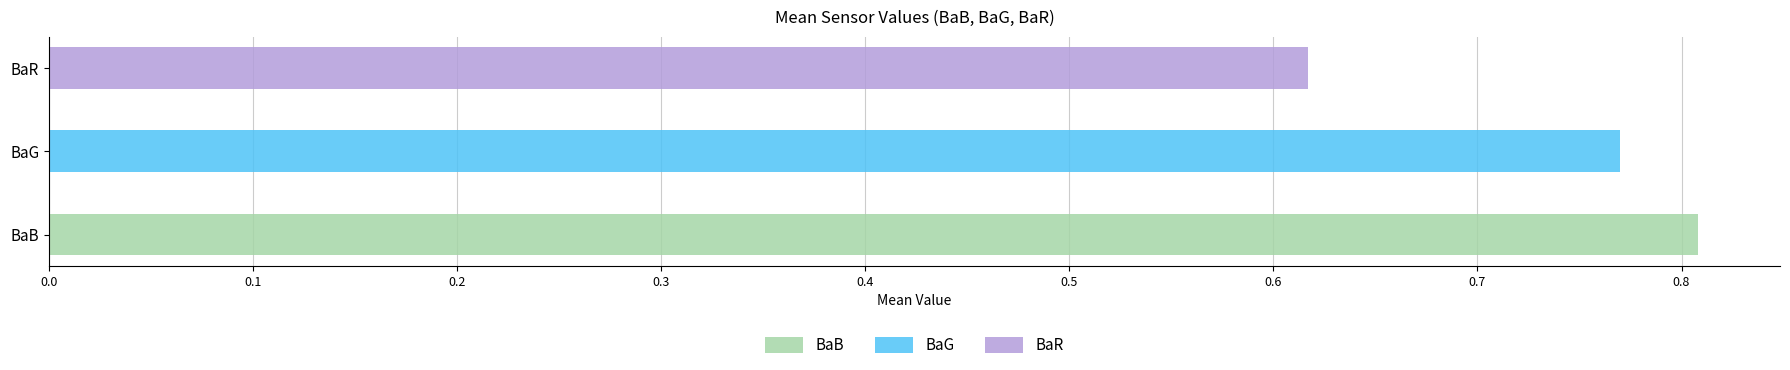

True or false: BaR_A11 has a value of 0.1 at 21:33.

False